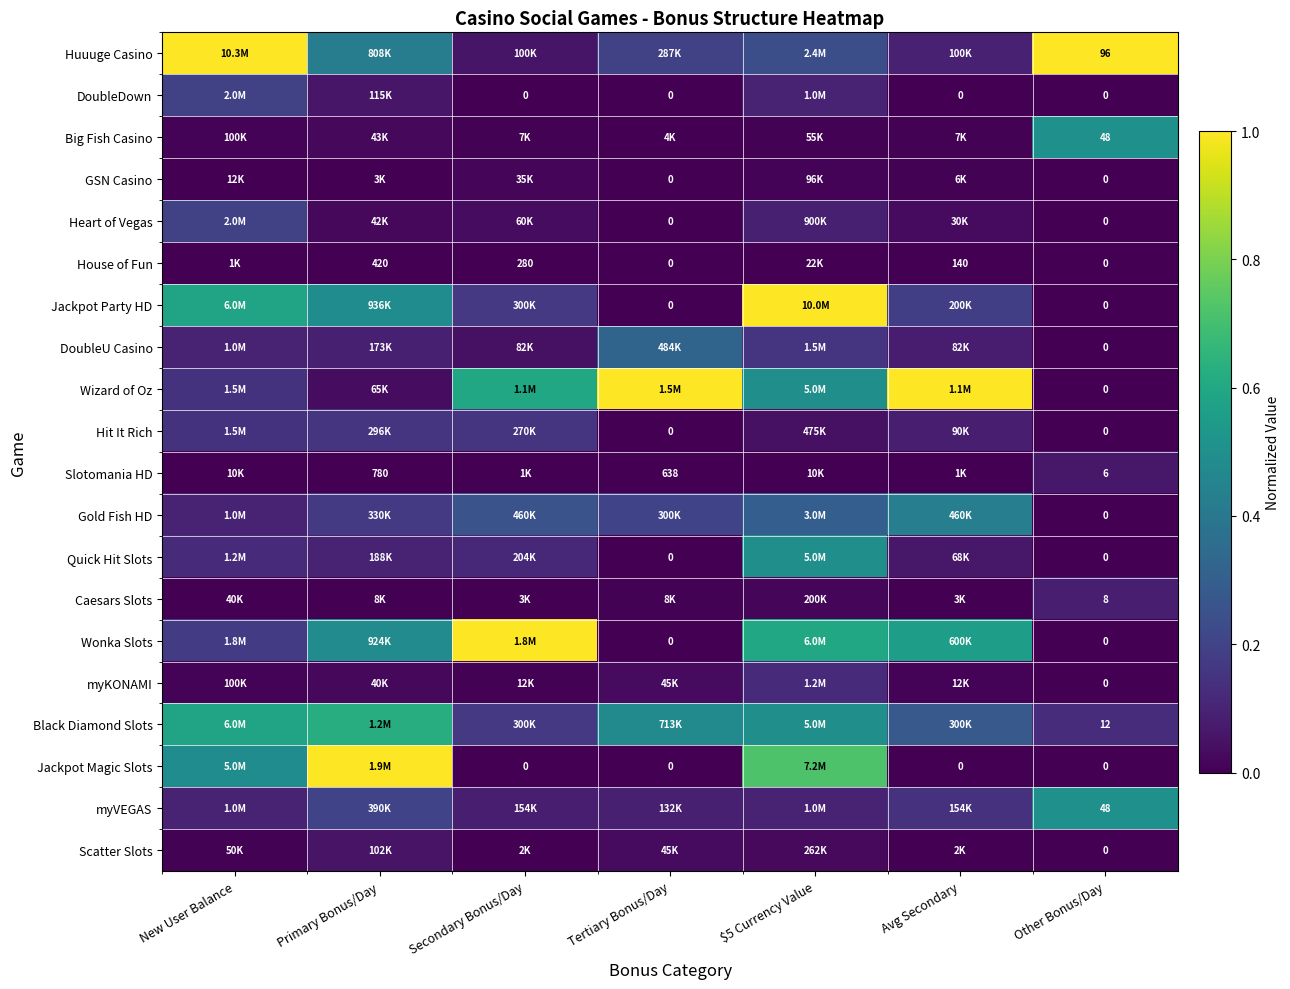

What is the difference between the highest and lowest values at Other Bonus/Day?

96.0